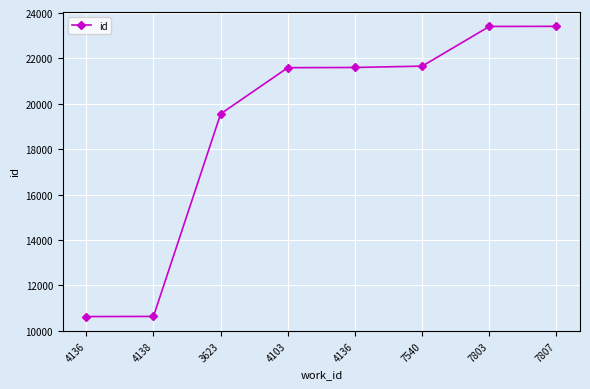

What is the approximate value at 4103, to the nearest 100?

21600